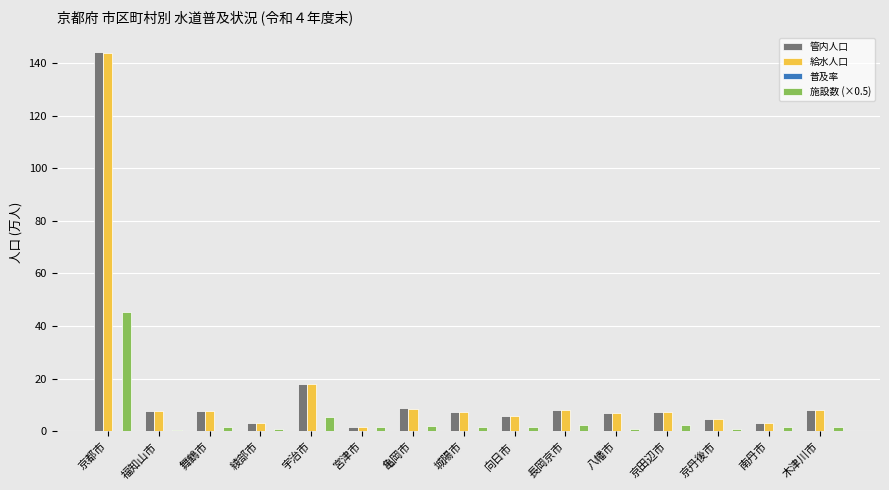

The value of 施設数 (×0.5) at 八幡市 is 1.0. True or false?

True